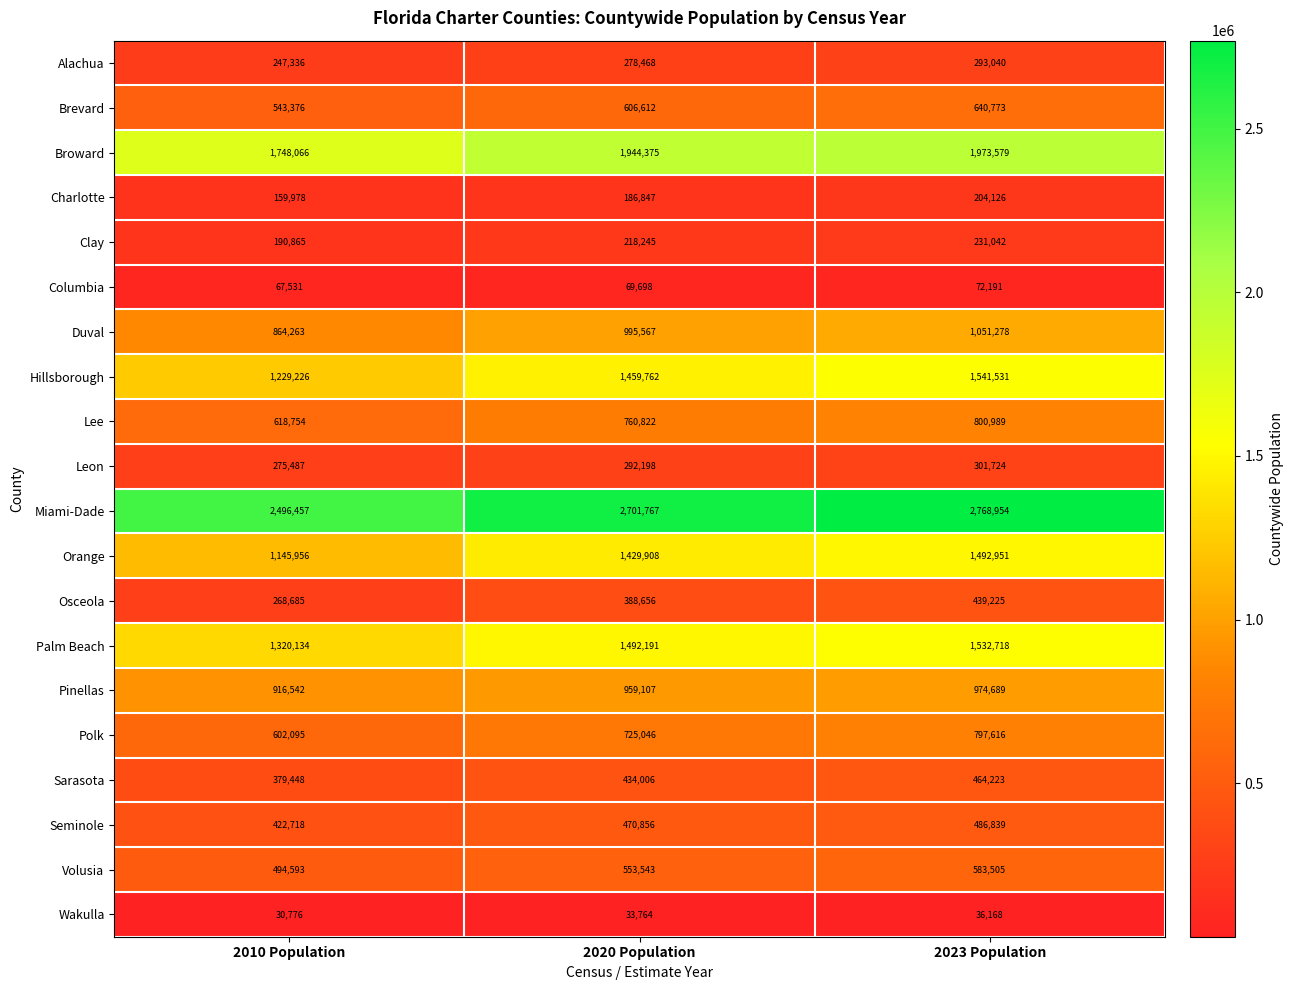

True or false: Pinellas has a value of 959107 at 2020 Population.

True